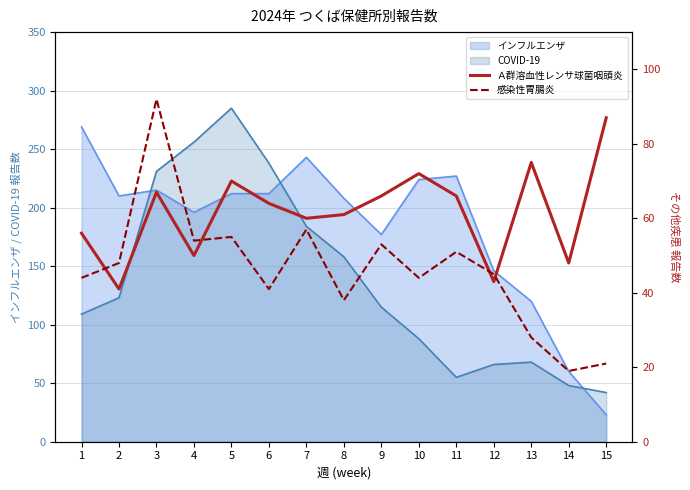

Where does the Ａ群溶血性レンサ球菌咽頭炎 series first go above 64?

3